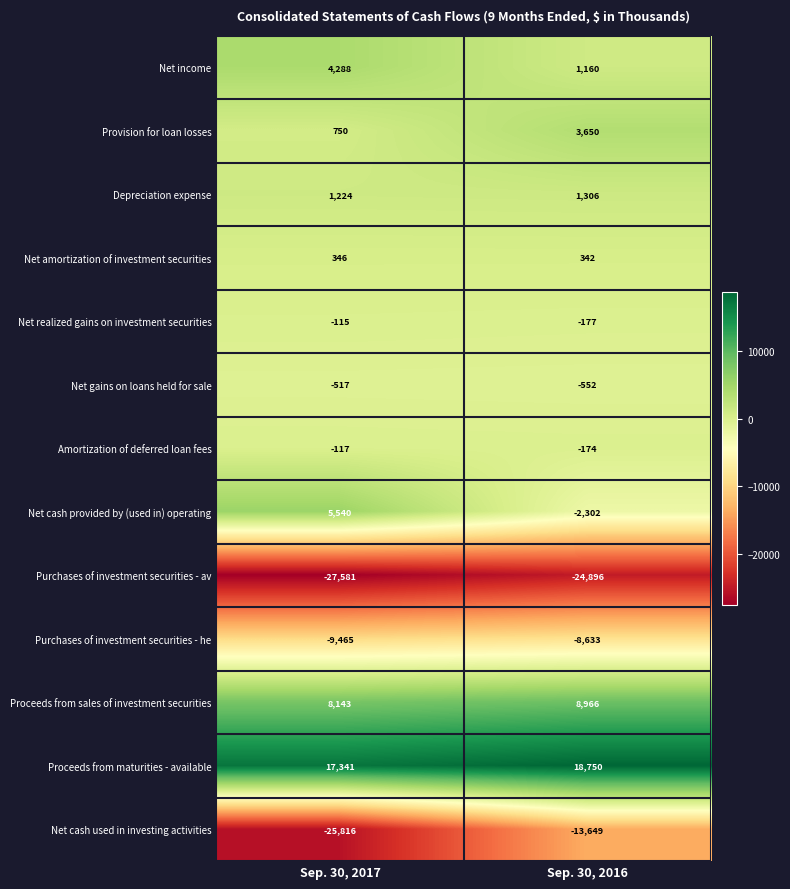

Is it true that Purchases of investment securities - av equals -24896 at Sep. 30, 2016?

True